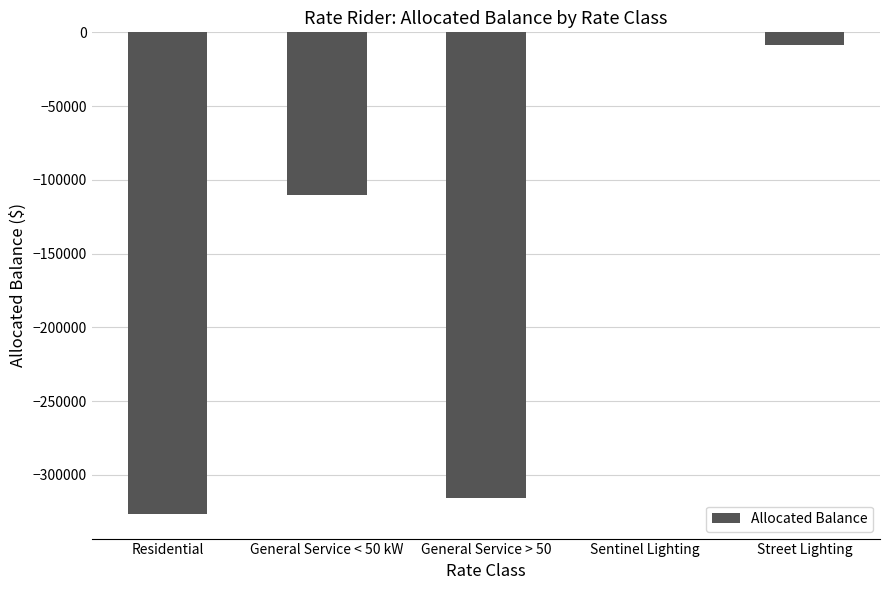

Where does the data first go above -110464?

Sentinel Lighting